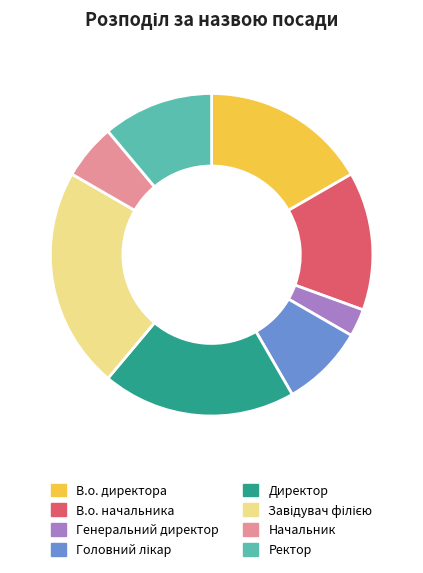

What is the ratio of the value at Ректор to the value at В.о. начальника?

0.8